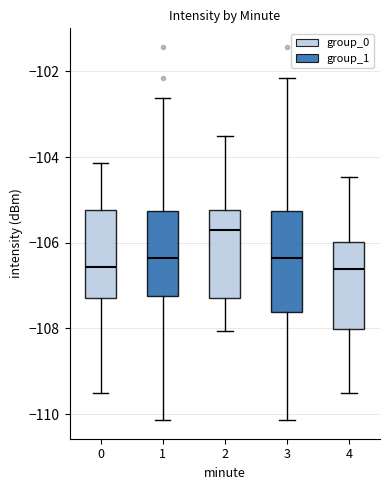

Reading left to right, read every box against the y-axis: the position of its median line, the range the box covers, and the ends of its whiskers. The values are not printed on the chart, so give them approximately, as read against the axis.

0: median -106.6, box -107.2 to -105.2, whiskers -109.4 to -104.2
1: median -106.4, box -107.2 to -105.2, whiskers -110.2 to -102.6
2: median -105.6, box -107.2 to -105.2, whiskers -108.0 to -103.4
3: median -106.4, box -107.6 to -105.2, whiskers -110.2 to -102.2
4: median -106.6, box -108.0 to -106.0, whiskers -109.4 to -104.4